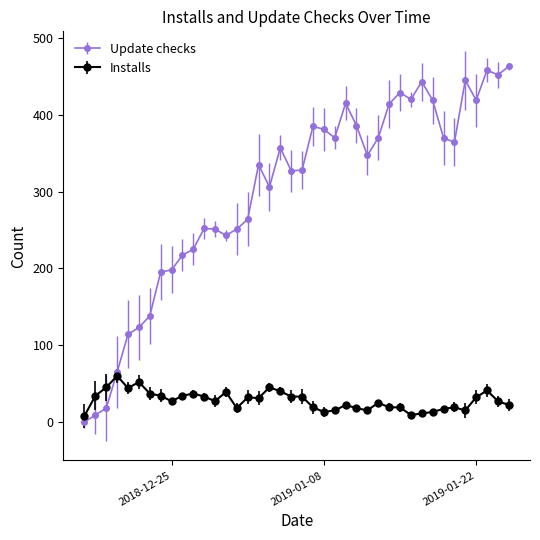

Does the chart have visible grid lines?

No